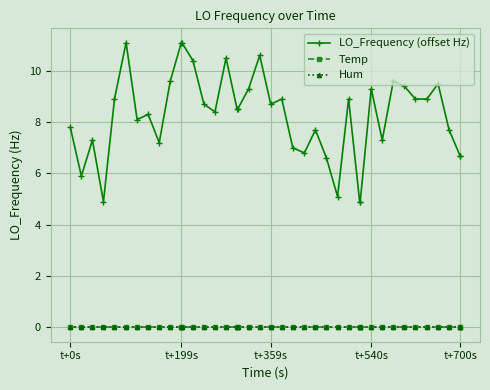

Does the chart have visible grid lines?

Yes